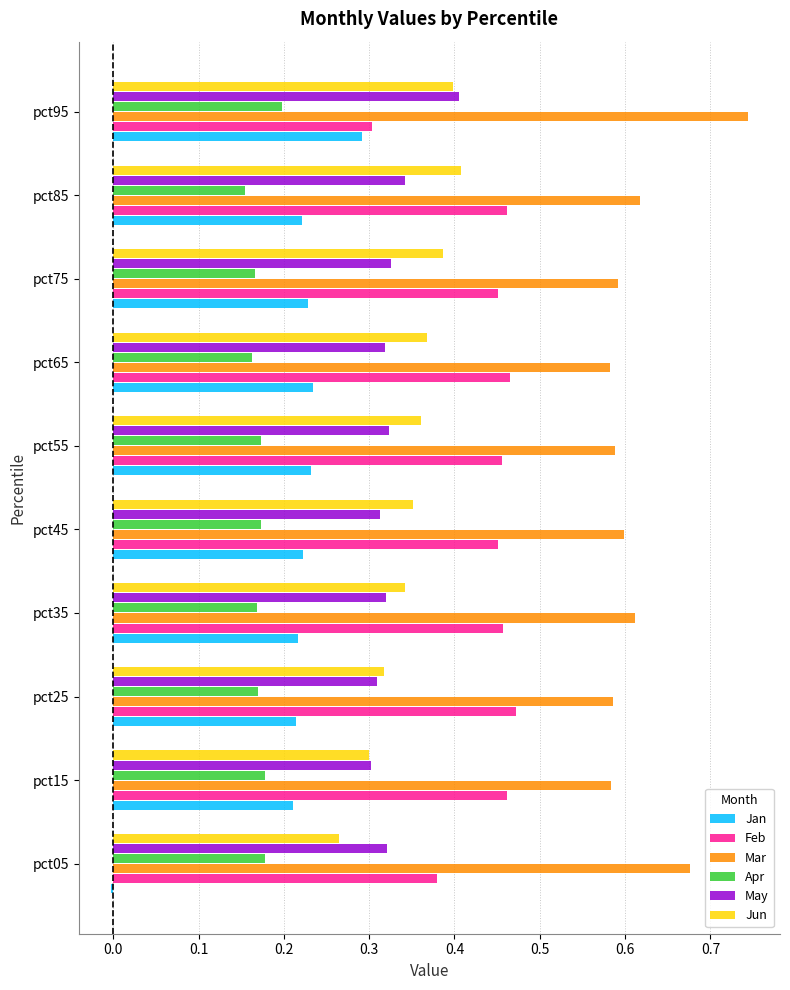

Which series has the widest spread of values?

Jan